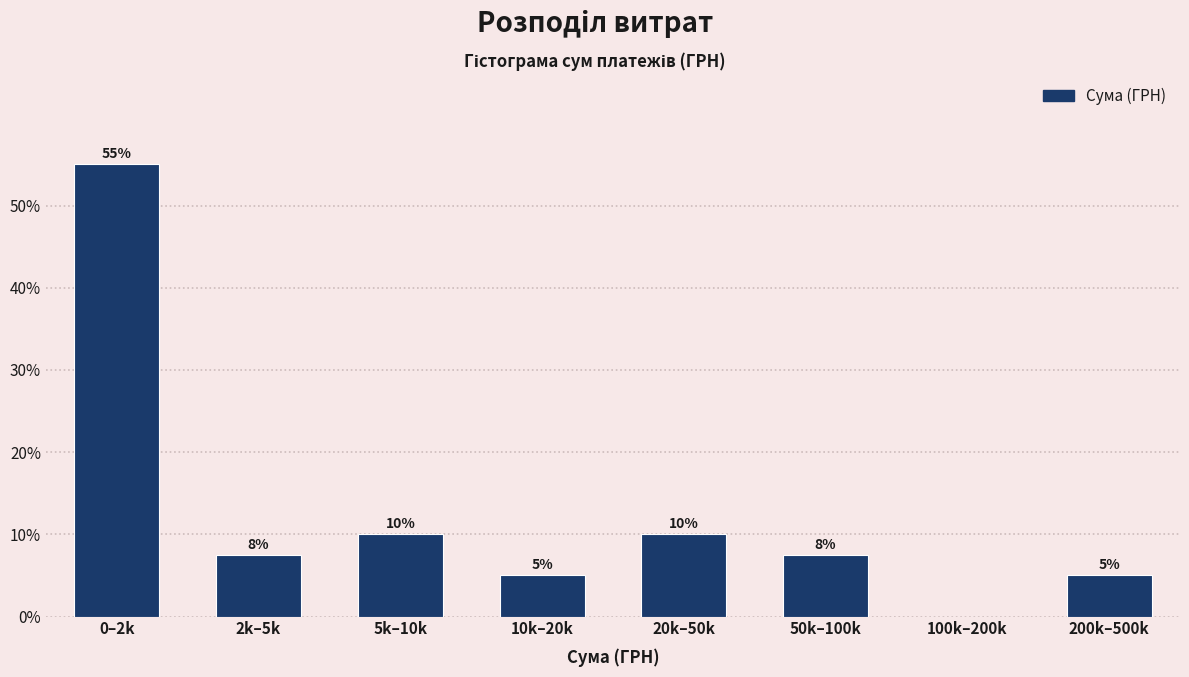

Read the value at 50k–100k.

7.5